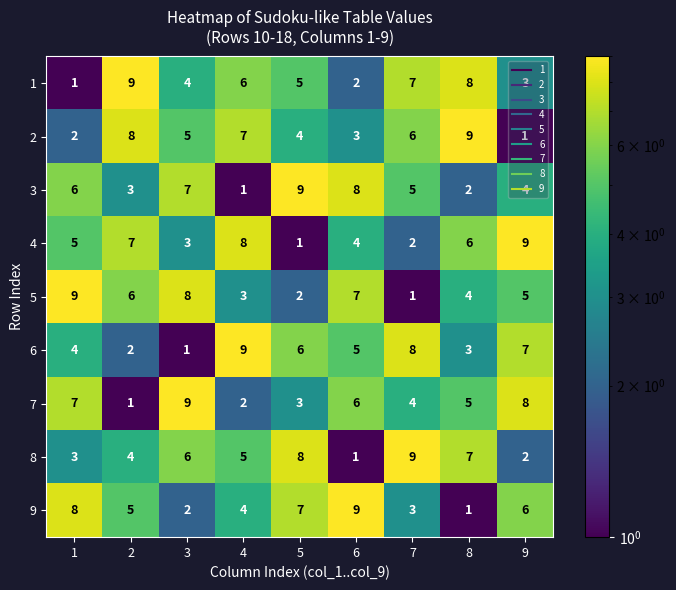

What is the maximum value shown in the chart?

9